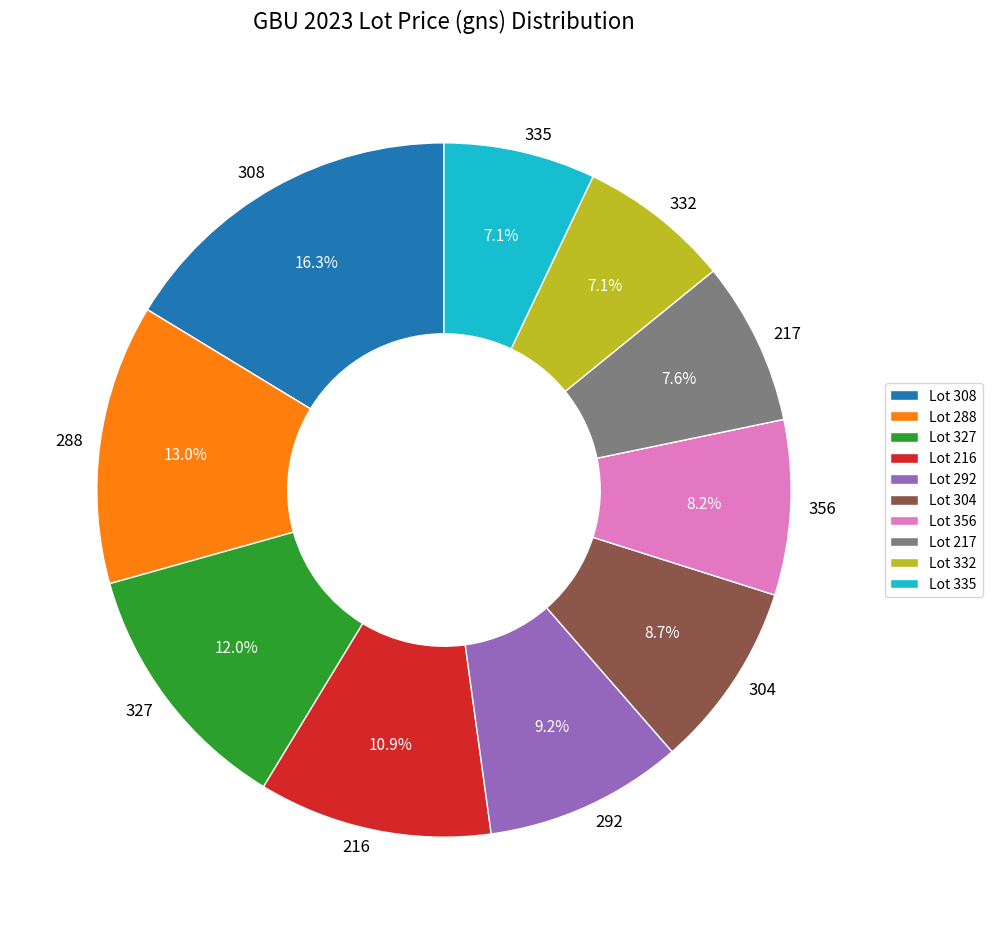

To the nearest percent, what is the average slice percentage?

10%